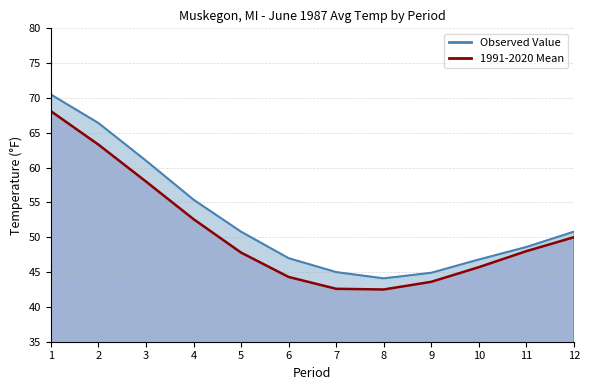

How many data points in 1991-2020 Mean are less than 48?

6